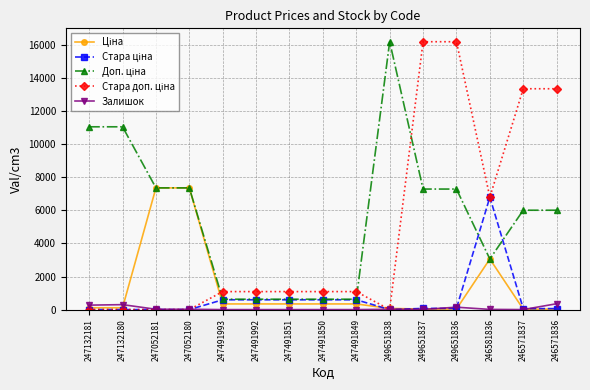

What is the average value of the Залишок series?

77.0